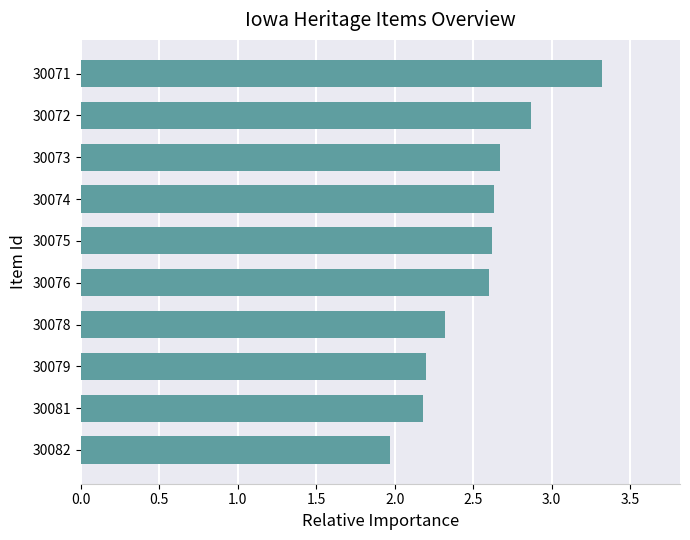

What value does the data have at 30081?

2.2